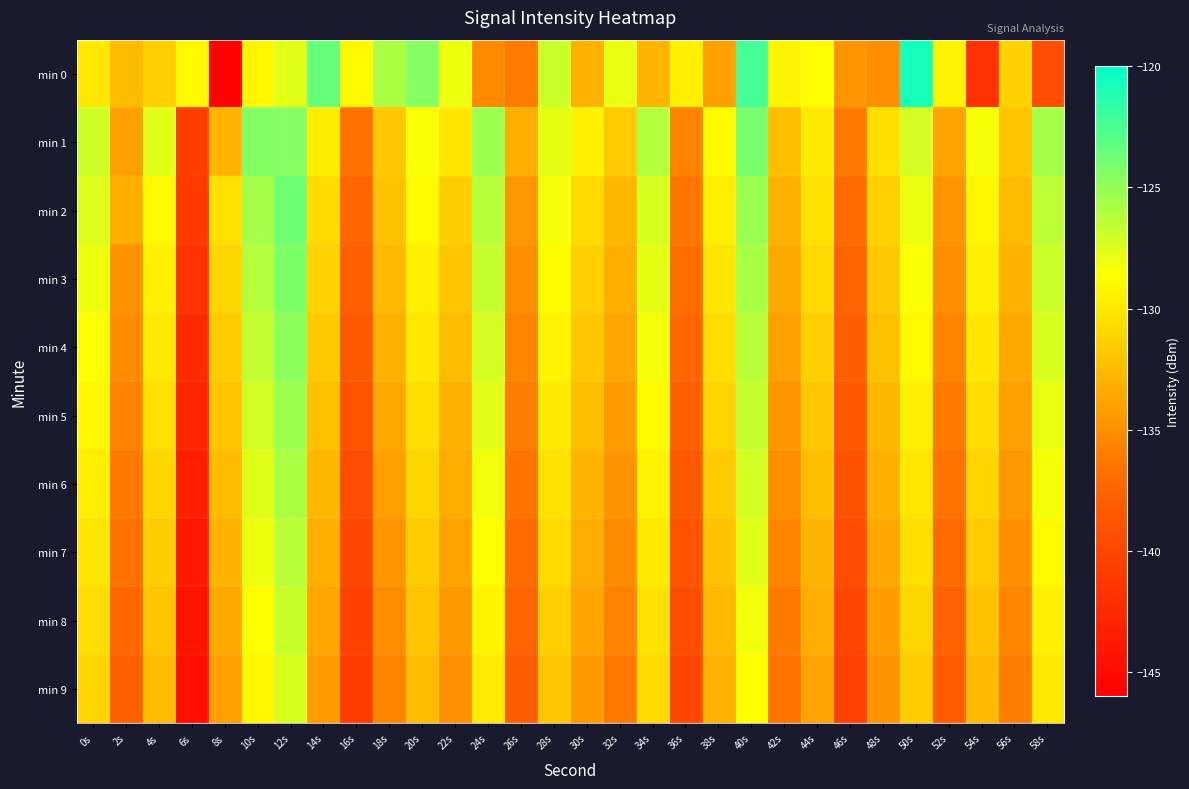

What is the total value across all series at 38s?

-1313.8